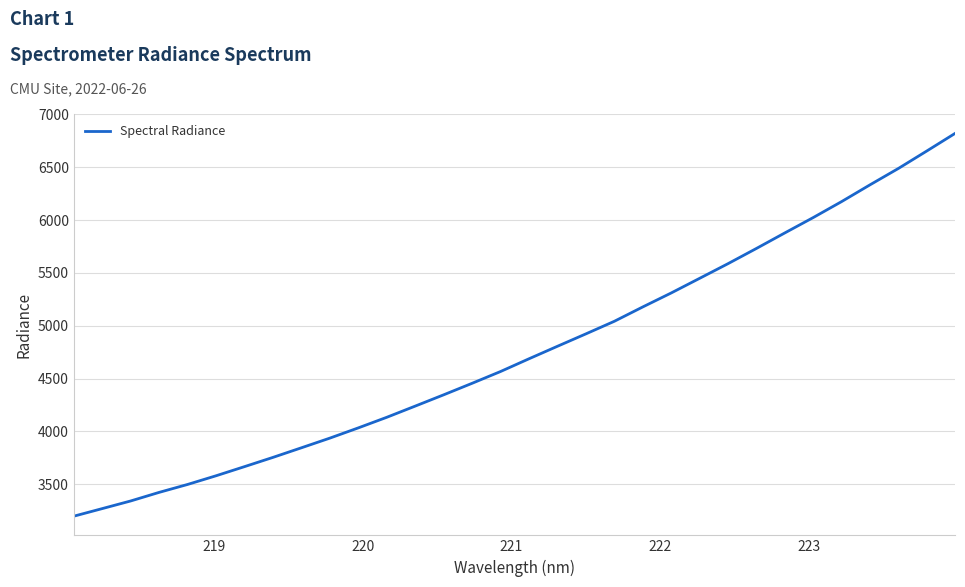

What is the minimum value shown in the chart?

3196.7